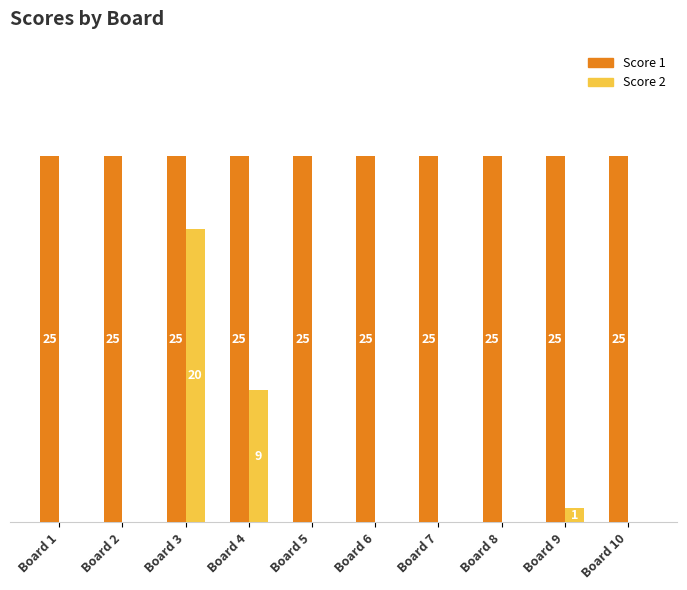

Is the value of Score 2 at Board 7 greater than the value of Score 1 at Board 5?

No